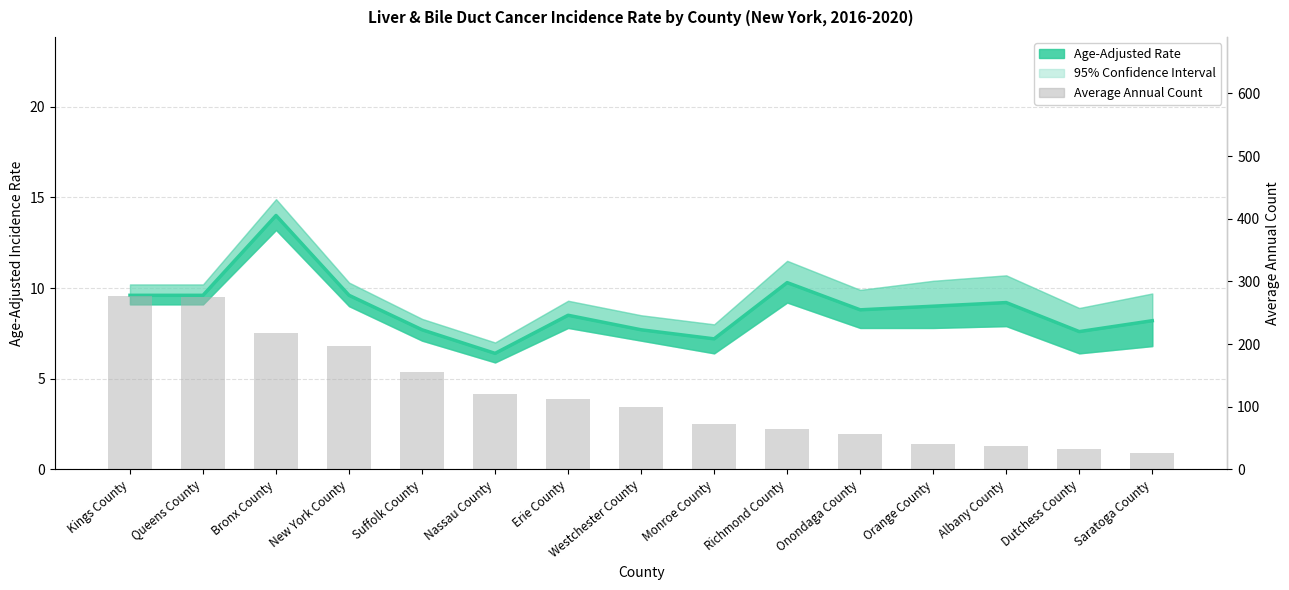

Which series changed the most between Queens County and Monroe County?

Average Annual Count